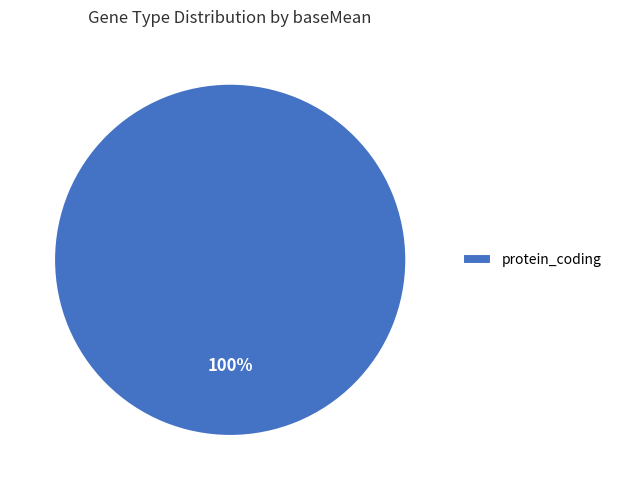

To the nearest percent, what portion does protein_coding represent?

100%